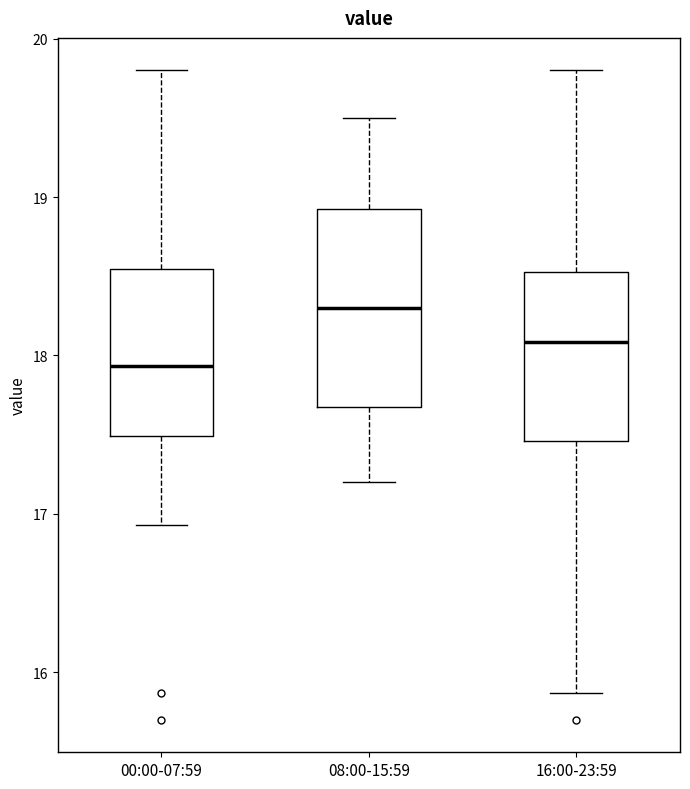

Which box's median line is the highest?

08:00-15:59